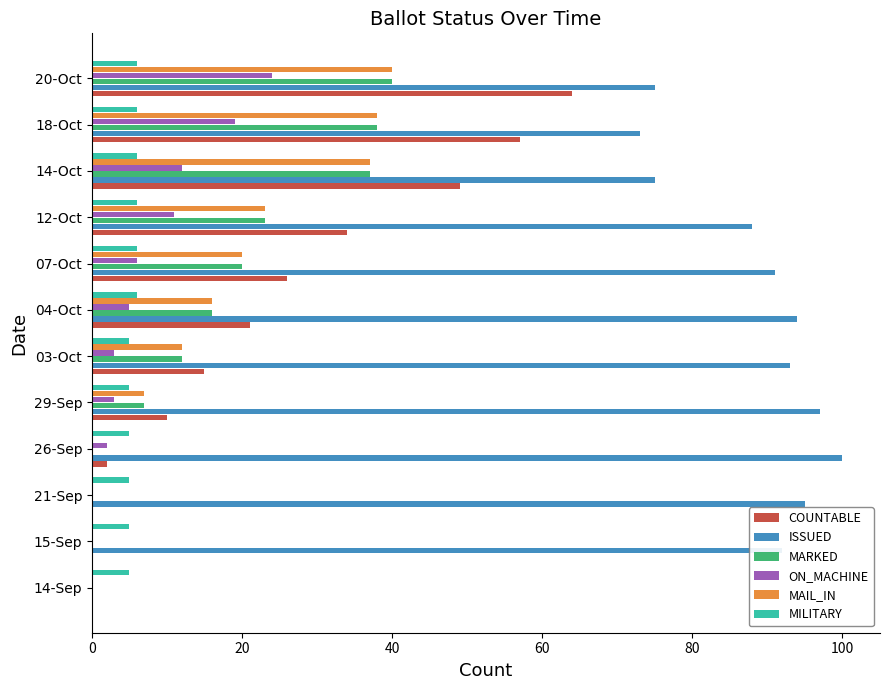

Is it true that ISSUED equals 149 at 04-Oct?

False